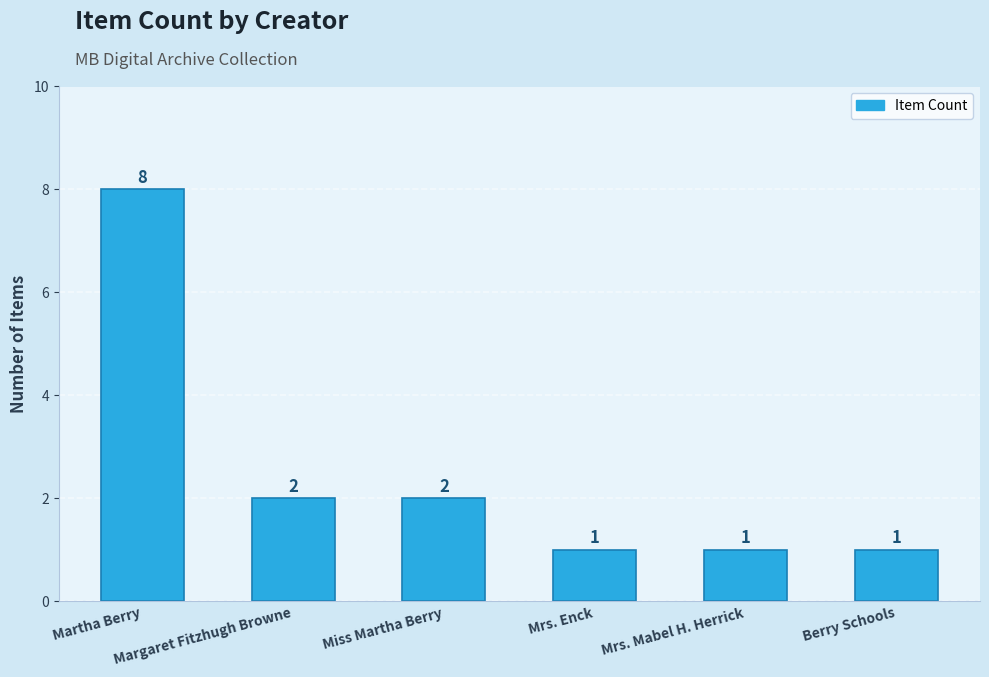

How many data points are less than 2?

3